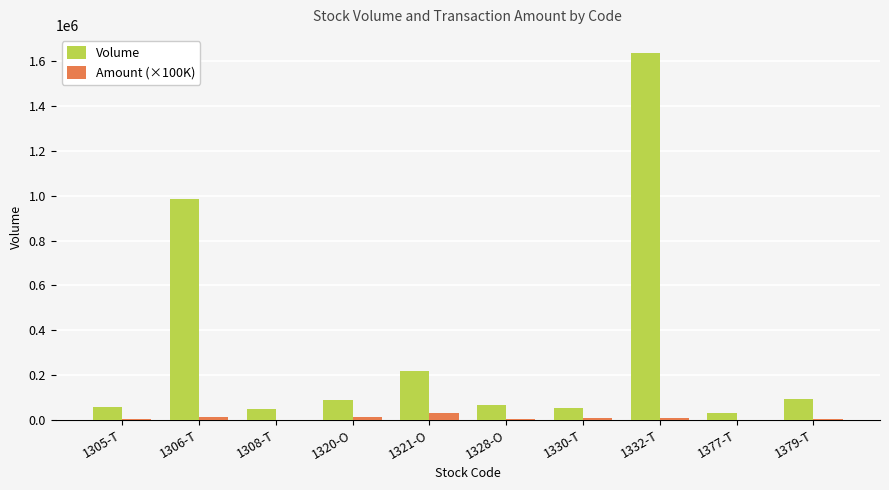

What is the total value across all series at 1305-T?

58357.8